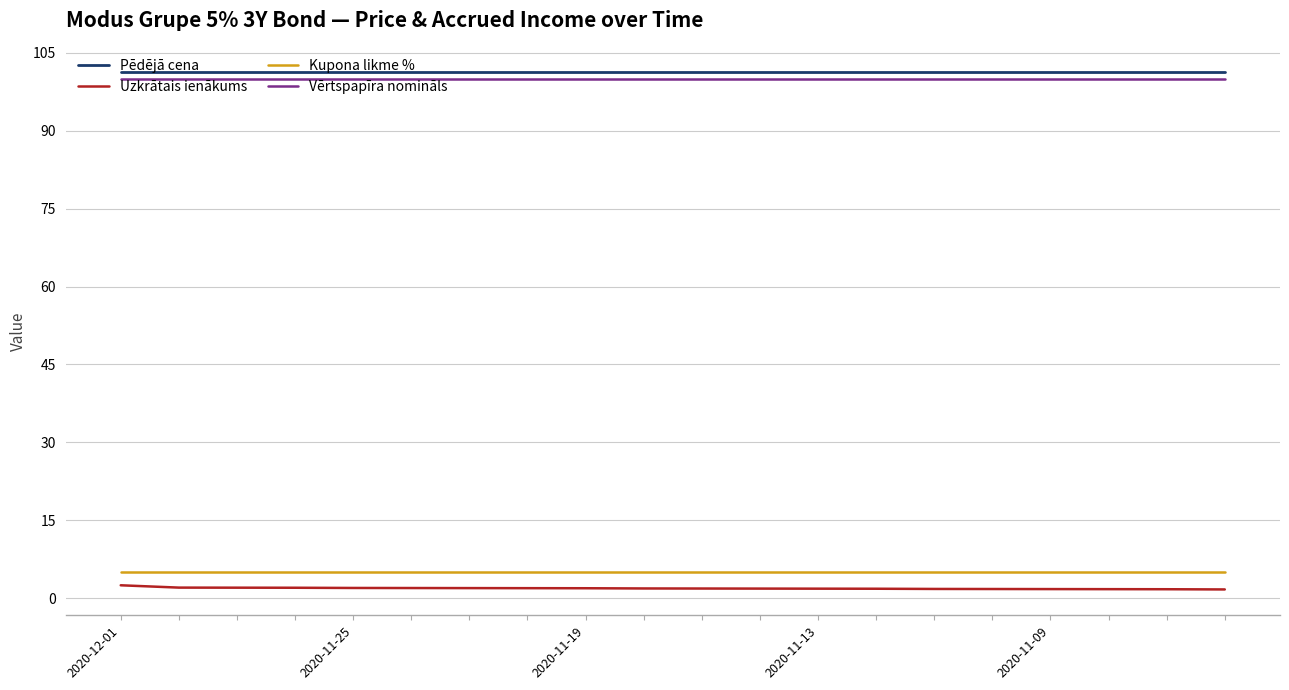

True or false: Uzkrātais ienākums and Pēdējā cena cross at least once.

False